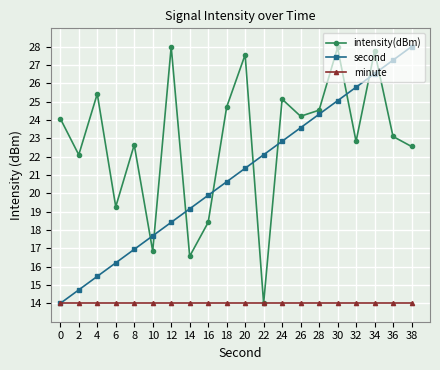

Rank the series by their average value, from lowest to highest.

minute, second, intensity(dBm)